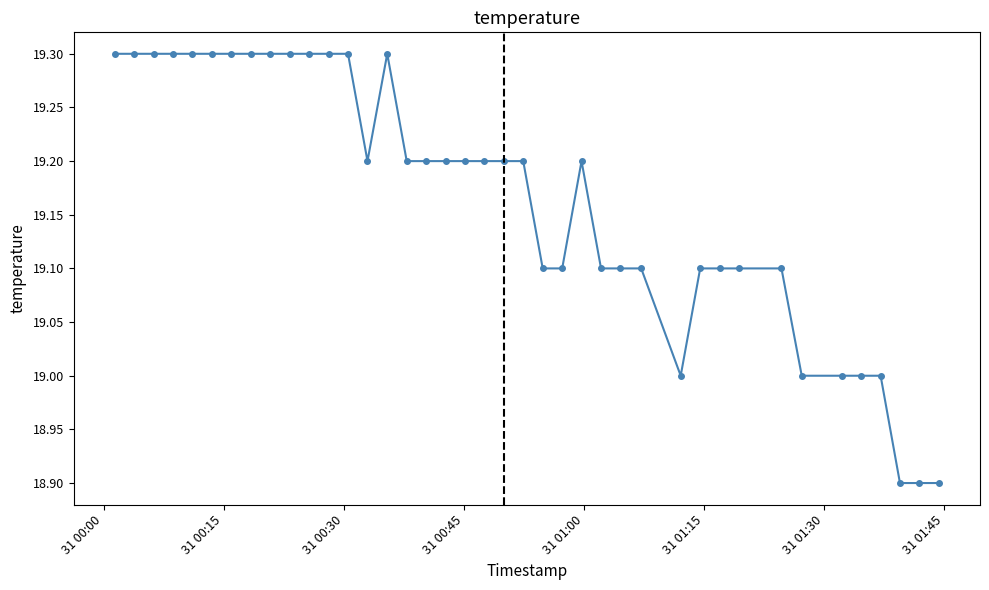

What is the value of the 8th point from the left?

19.3